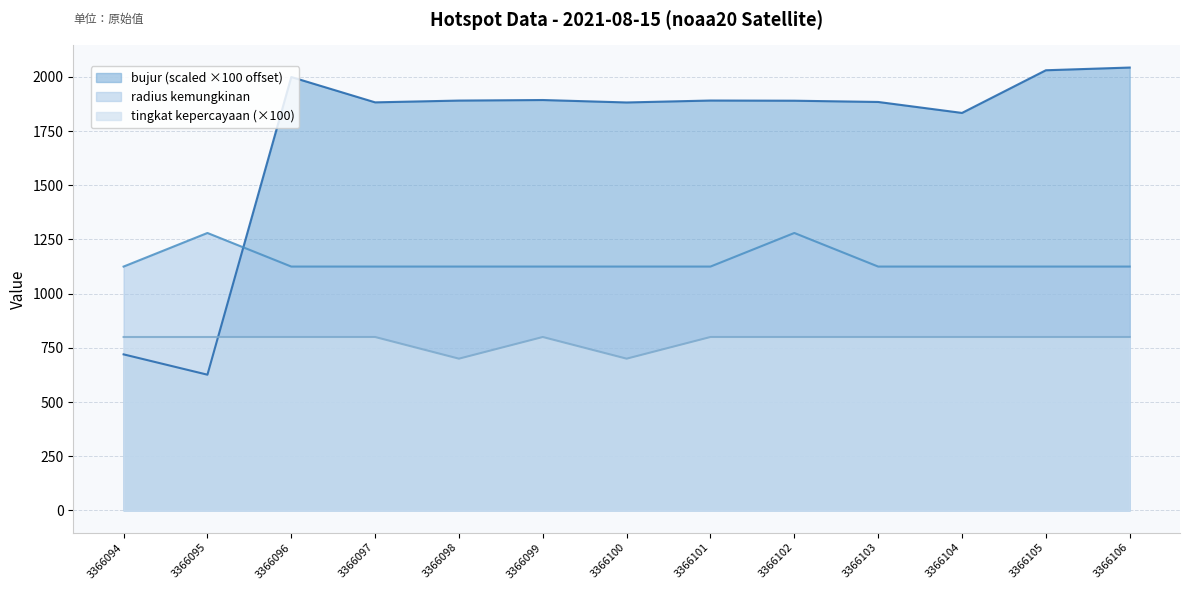

What is the difference between the highest and lowest values at 3366099?

1093.5